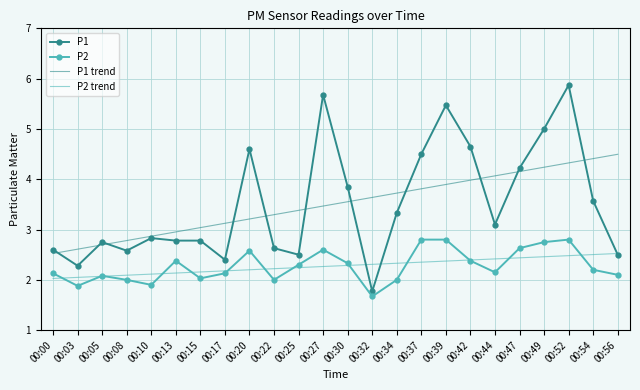

The value of P1 trend at 00:32 is 3.6. True or false?

True